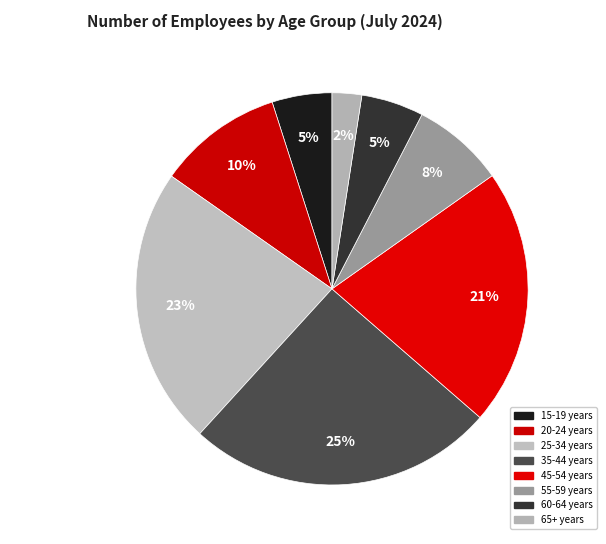

Between 35-44 years and 55-59 years, which is larger?

35-44 years